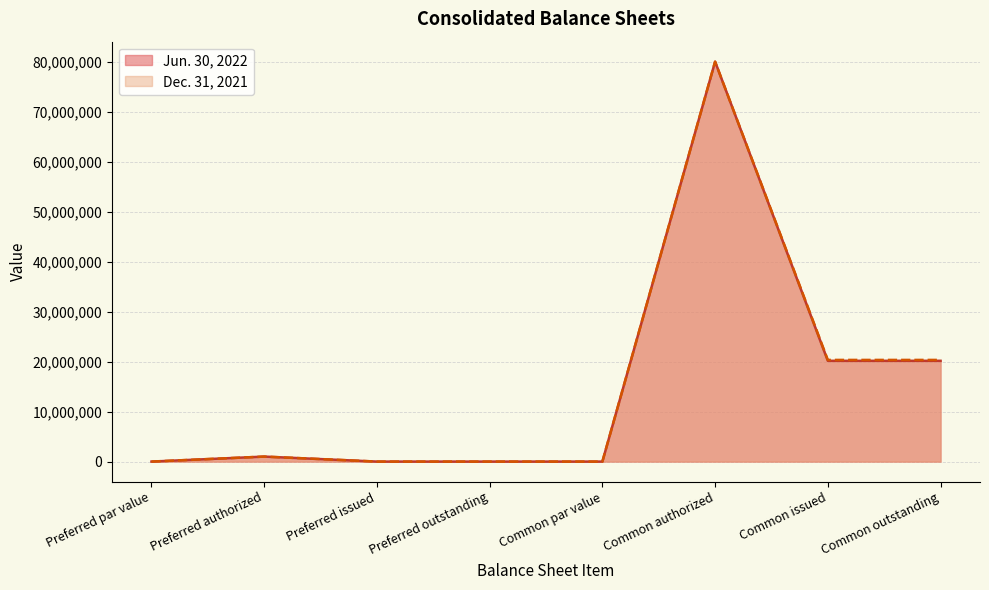

Between Preferred outstanding and Common authorized, which is larger?

Common authorized